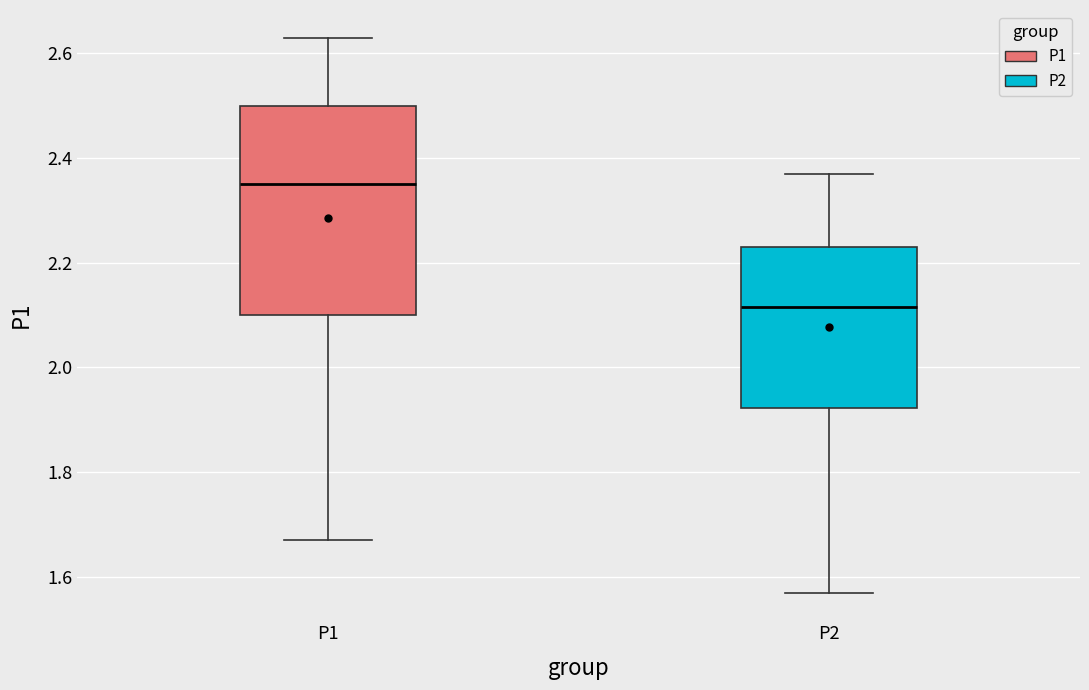

Comparing the boxes themselves (not the whiskers), which one is the tallest?

P1